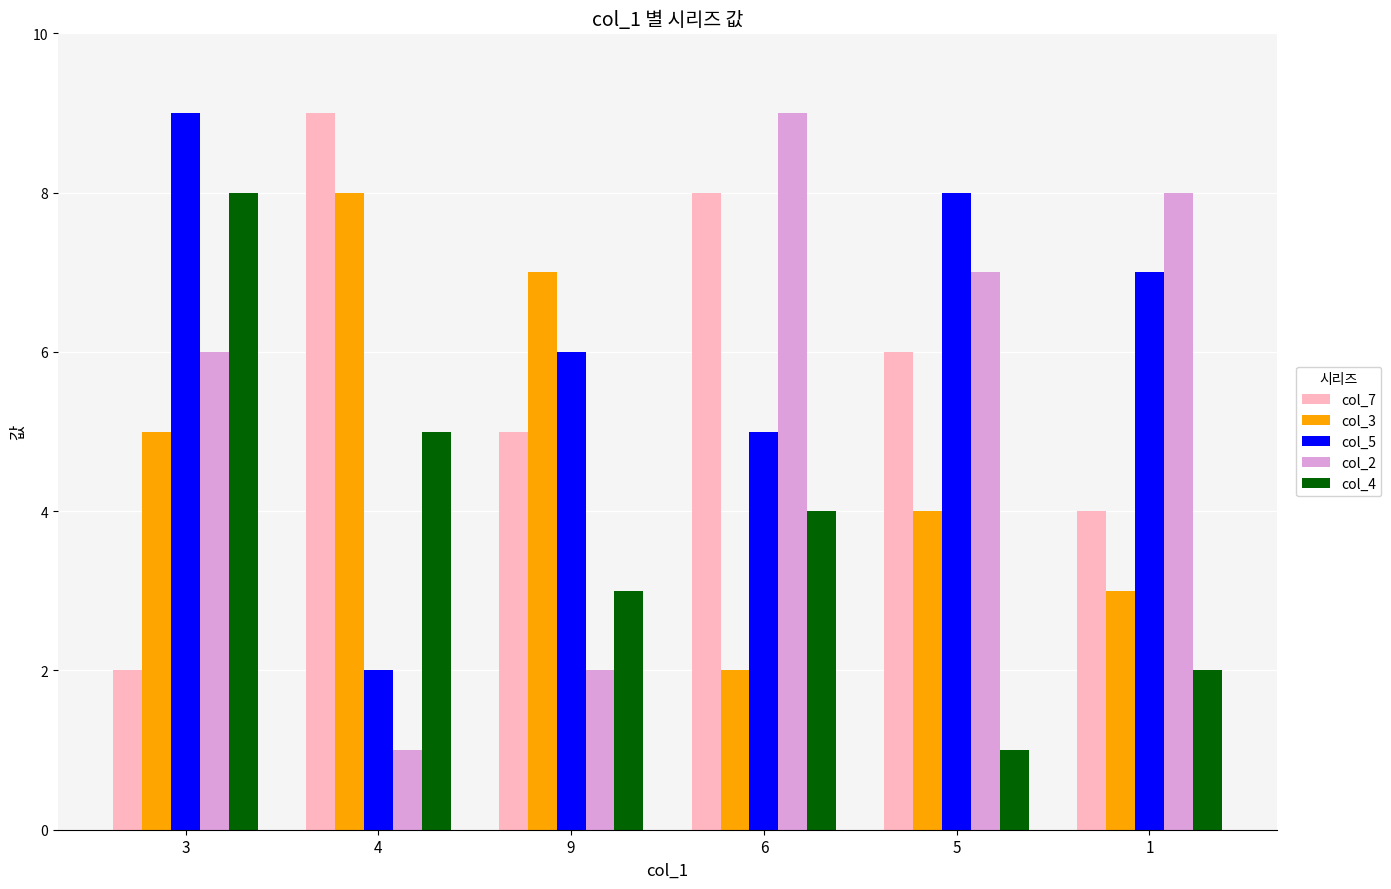

List the labels in order of col_7 value, largest first.

4, 6, 5, 9, 1, 3